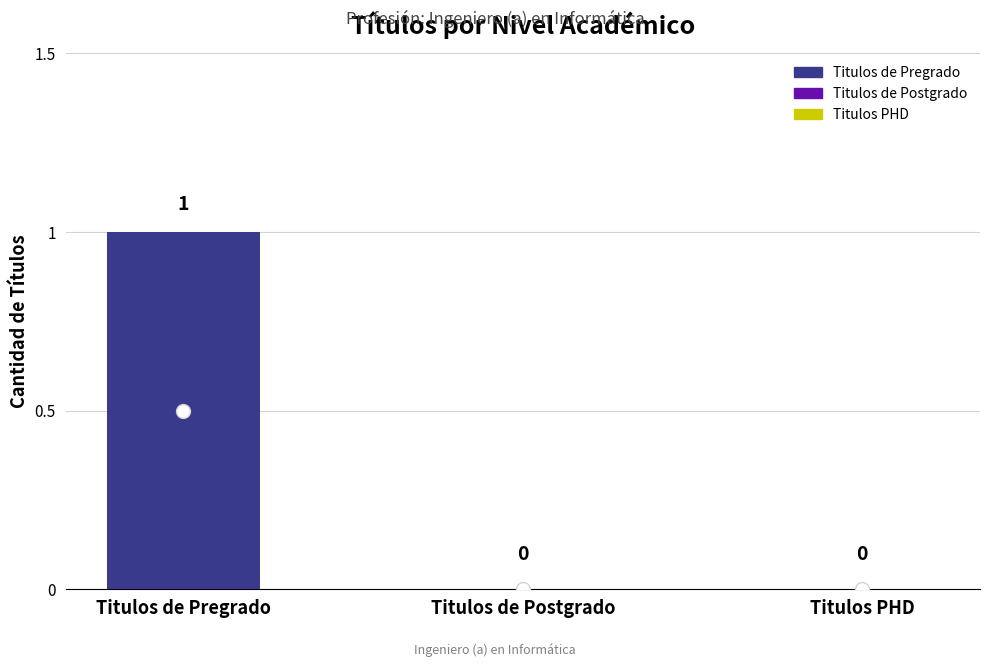

List the labels in order of value, largest first.

Titulos de Pregrado, Titulos de Postgrado, Titulos PHD